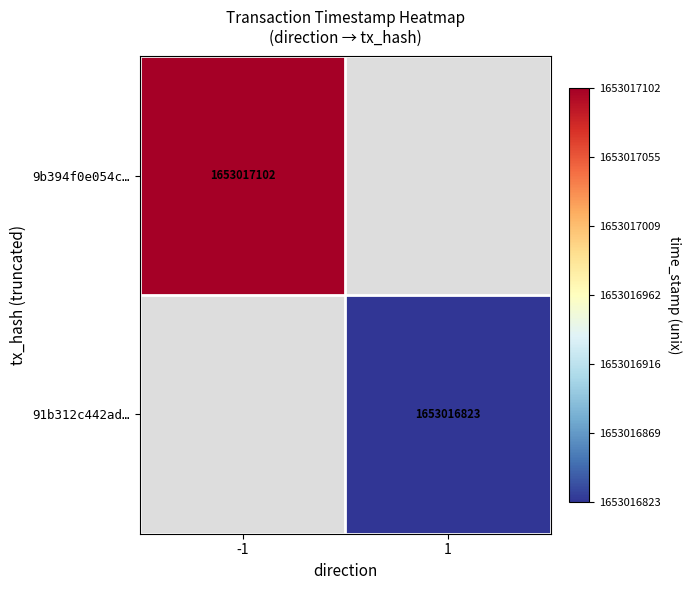

How many positive values does the 9b394f0e054c7f48b80e7327550de7e981db5d5 series have?

1